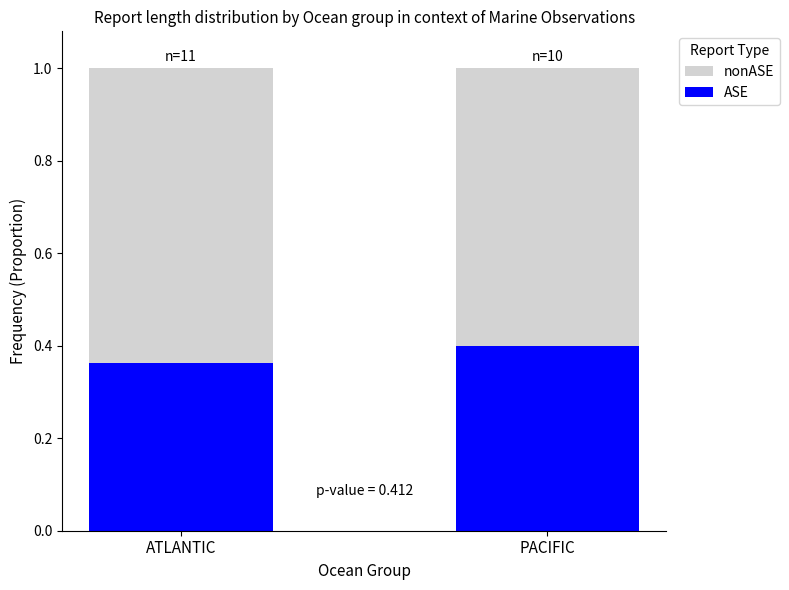

Is it true that ASE equals 0.5 at ATLANTIC?

False